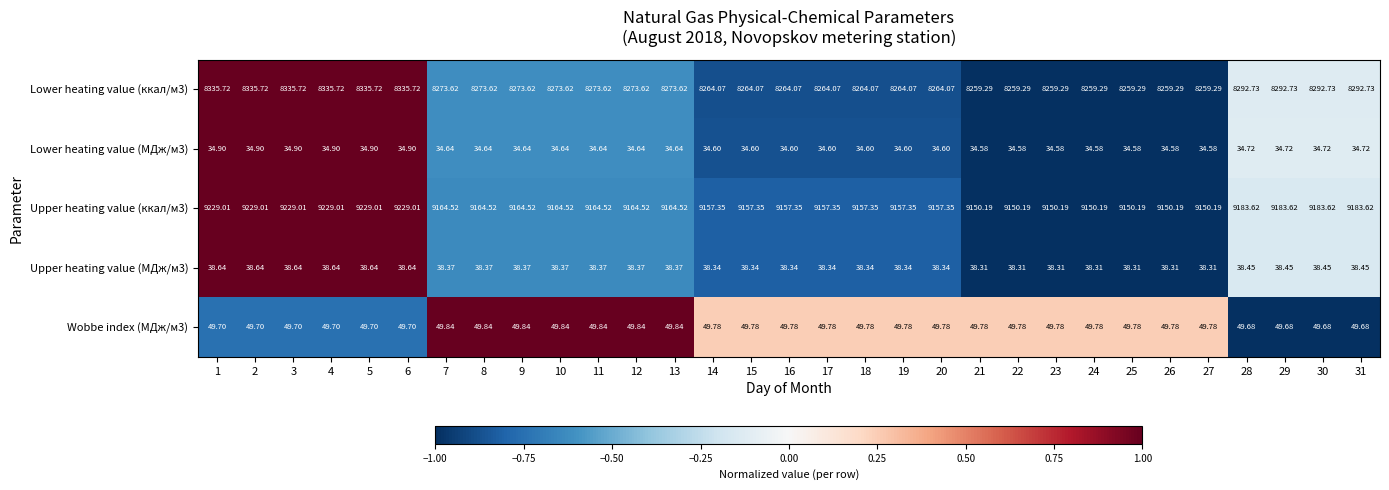

Count the number of data series in this chart.

5